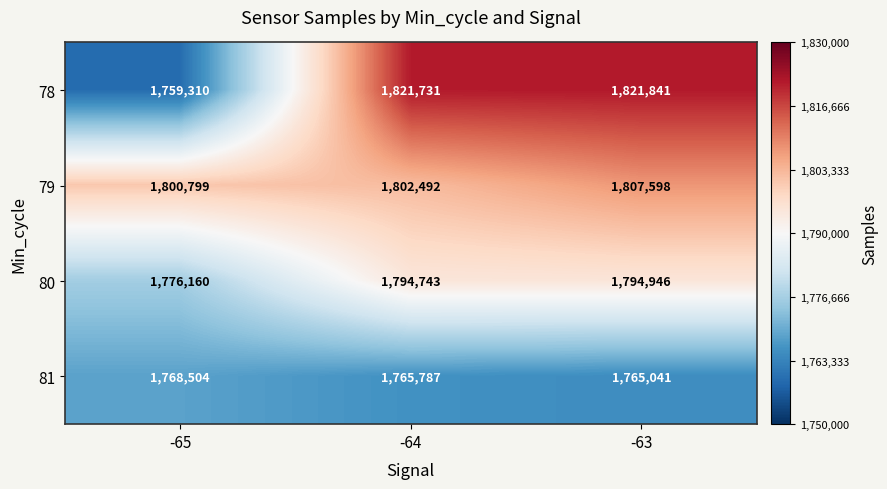

What is the difference between the maximum and minimum values in the 81 series?

3463